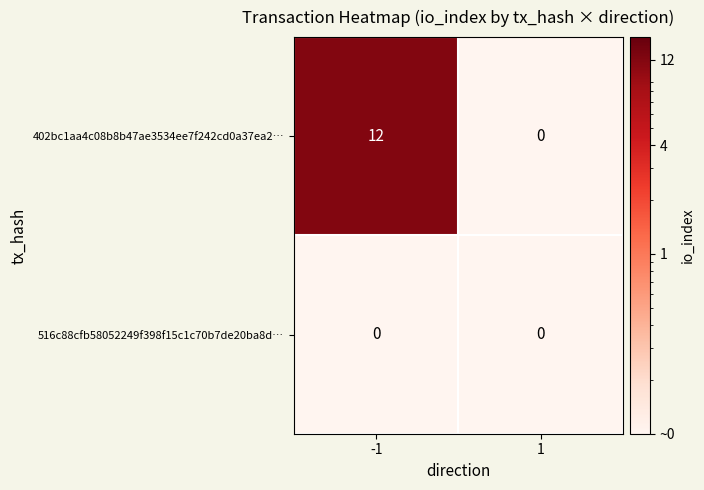

Reading left to right, transcribe all the data shown in this chart.

402bc1aa4c08b8b47ae3534ee7f242cd0a37ea2…: -1=12	1=0
516c88cfb58052249f398f15c1c70b7de20ba8d…: -1=0	1=0